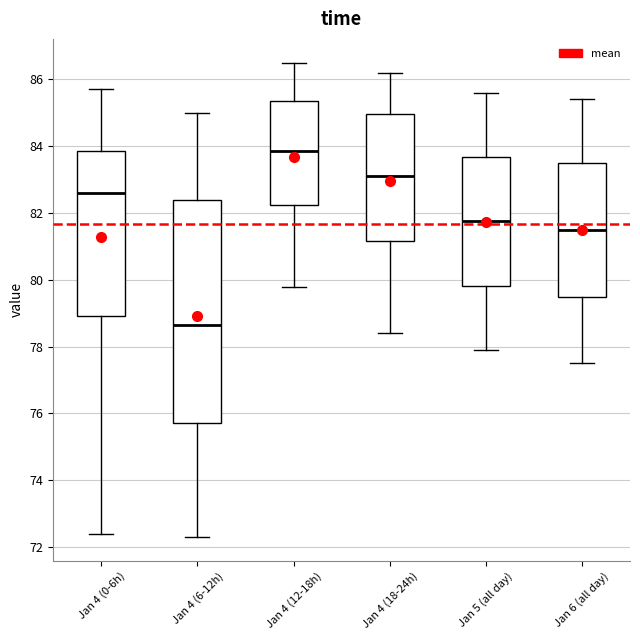

Comparing the boxes themselves (not the whiskers), which one is the tallest?

Jan 4 (6-12h)